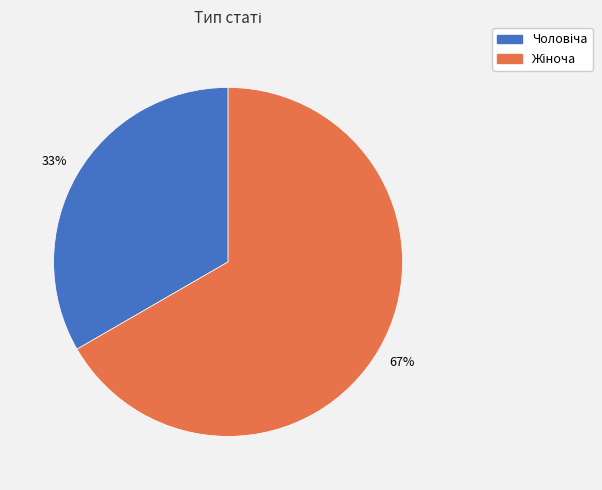

Is there a majority slice in this chart?

Yes